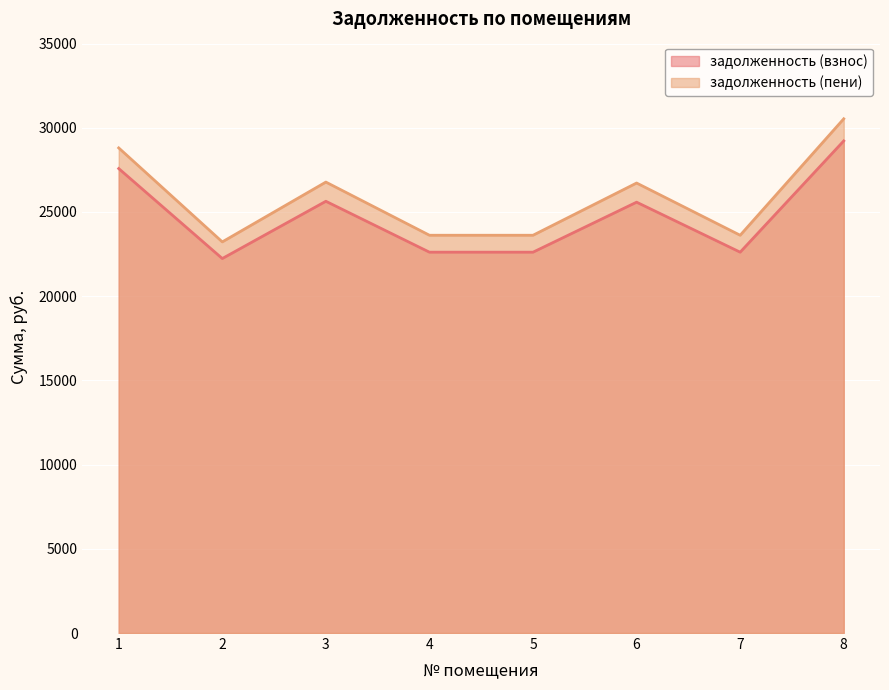

Which label corresponds to the largest value in the chart?

8